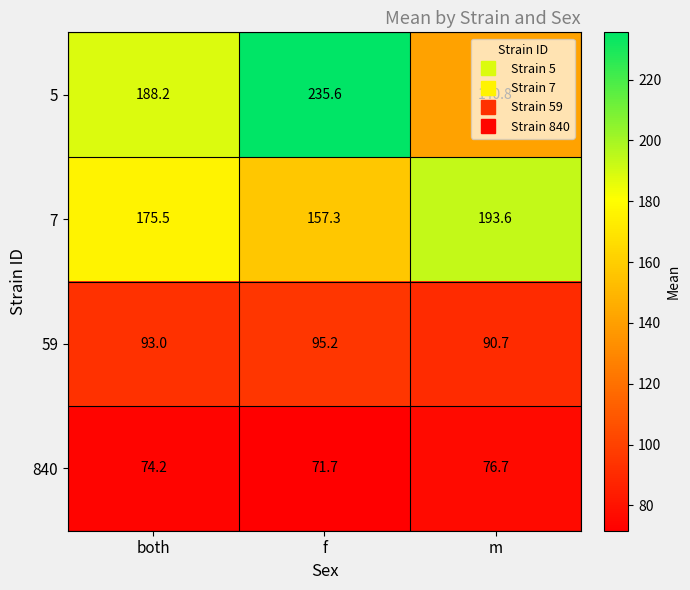

Which series has the widest spread of values?

5